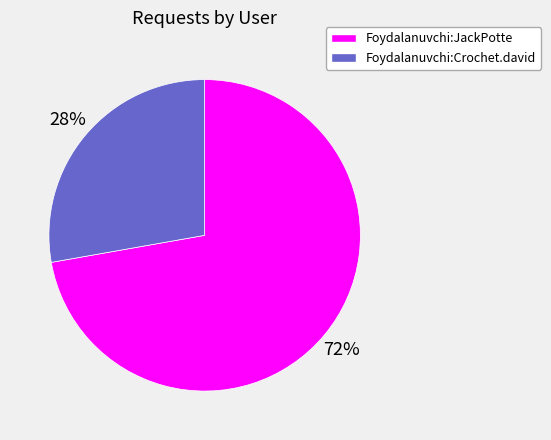

Between Foydalanuvchi:JackPotte and Foydalanuvchi:Crochet.david, which is larger?

Foydalanuvchi:JackPotte